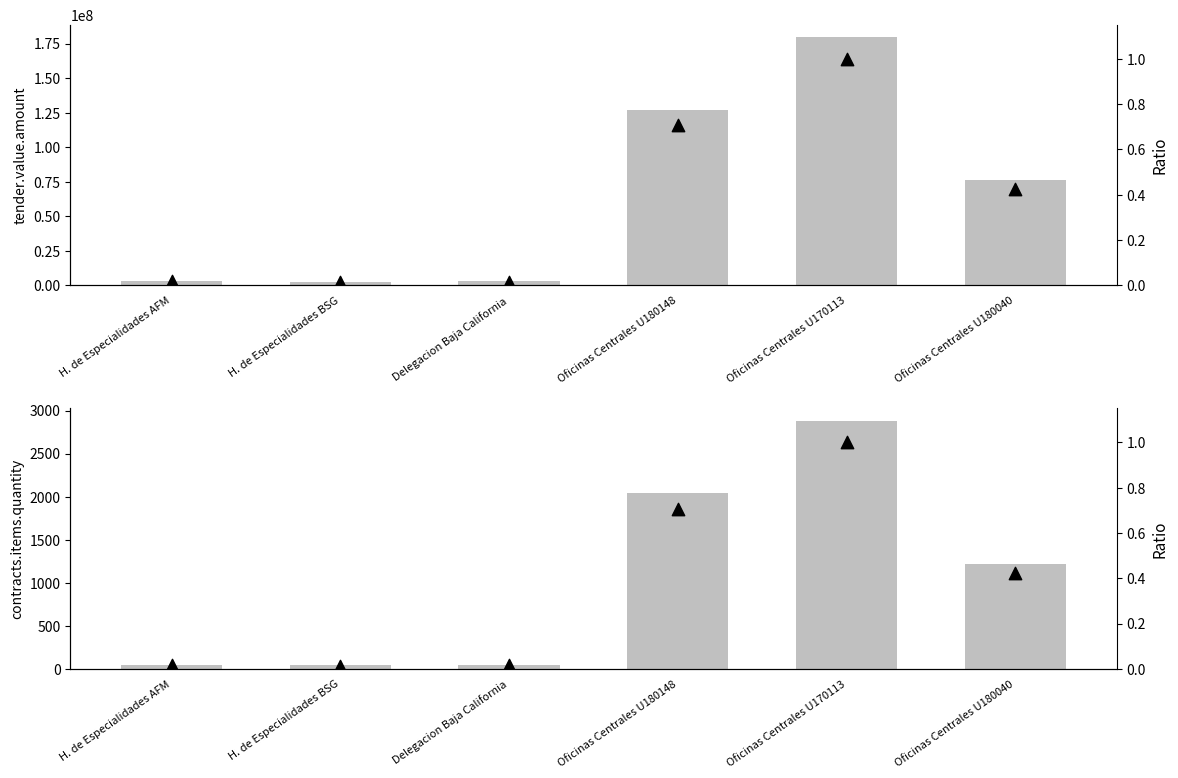

At which category is the sum across all series the highest?

Oficinas Centrales U170113